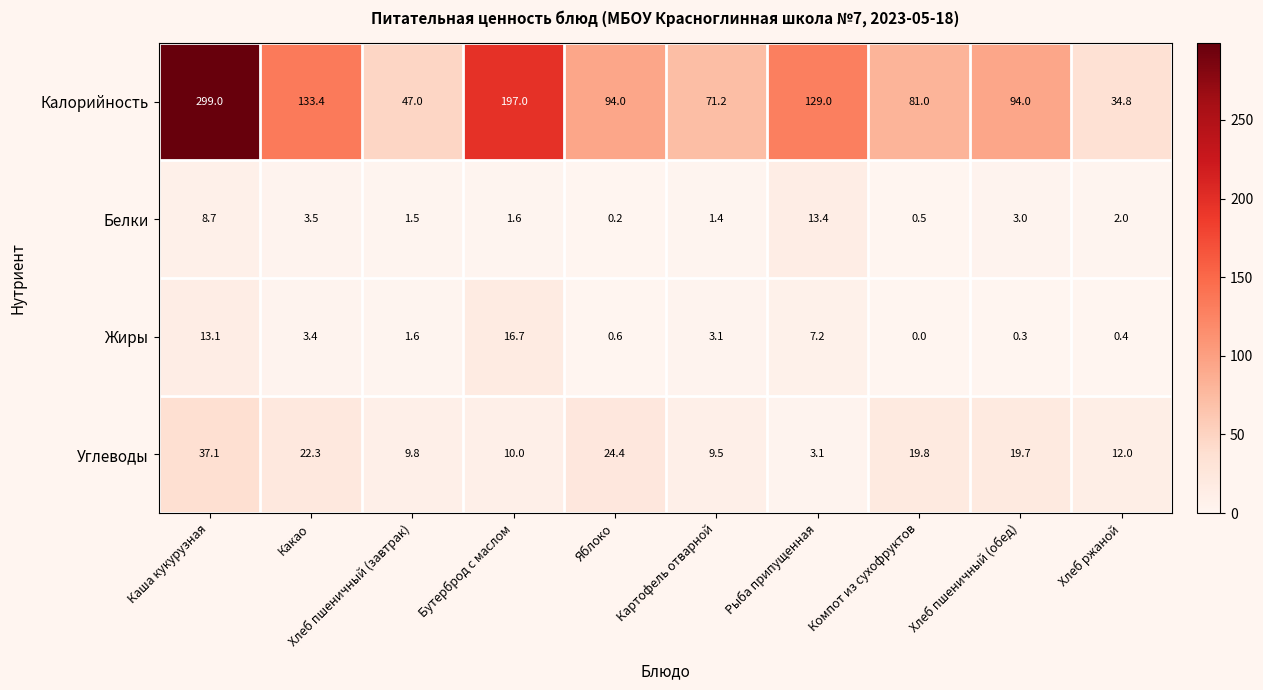

What is the sum of the Белки values at Хлеб ржаной and Бутерброд с маслом?

3.6